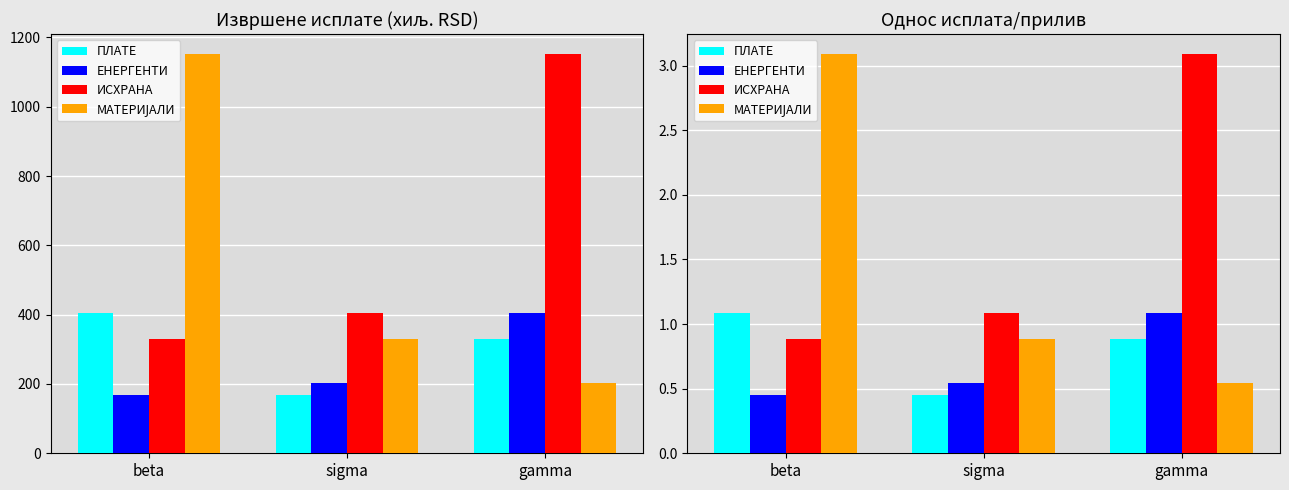

At which category does the chart reach its peak across all series?

gamma